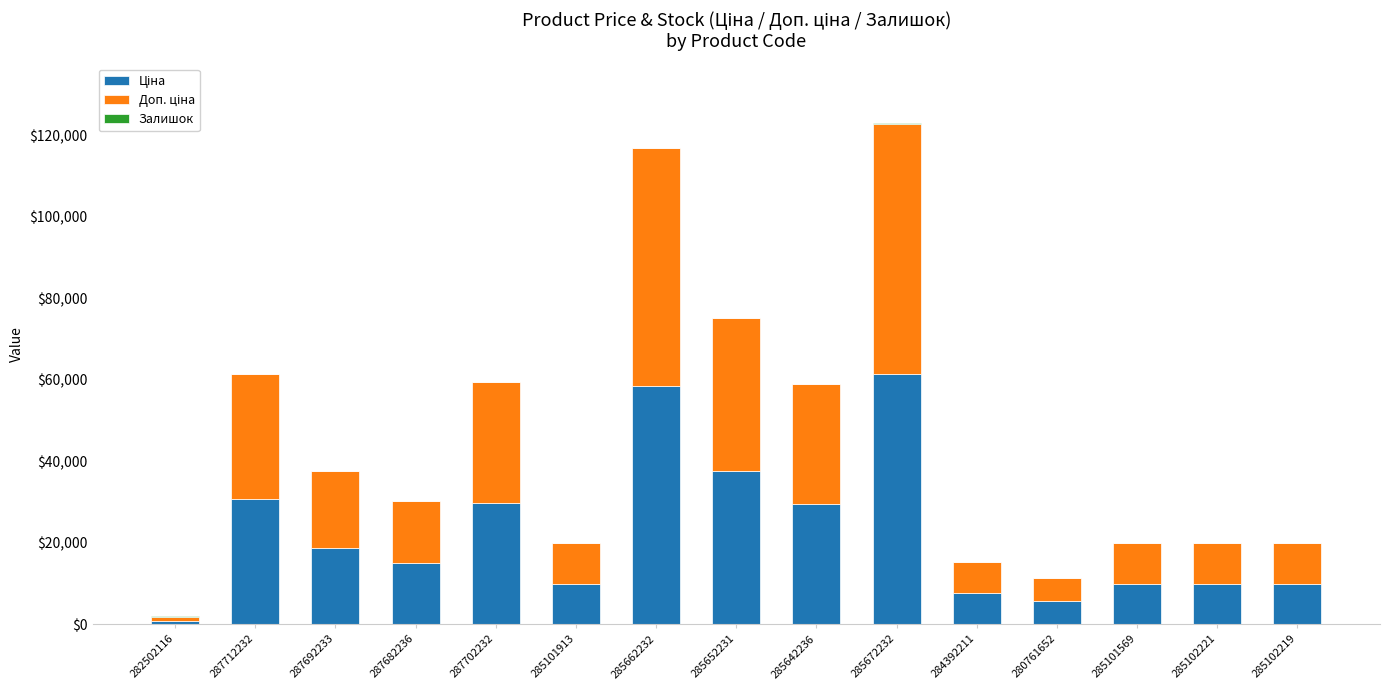

Which series has the largest total across all categories?

Доп. ціна